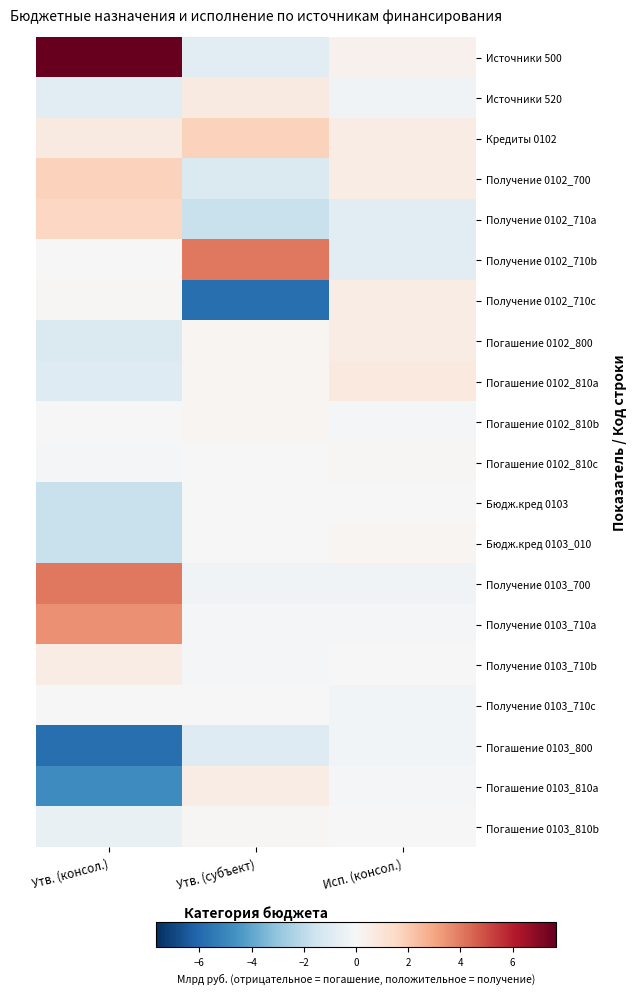

Reading left to right, list all the values displayed in this chart.

Источники 500: Утв. (консол.)=7.7	Утв. (субъект)=-0.9	Исп. (консол.)=0.3
Источники 520: Утв. (консол.)=-0.9	Утв. (субъект)=0.7	Исп. (консол.)=-0.3
Кредиты 0102: Утв. (консол.)=0.7	Утв. (субъект)=1.8	Исп. (консол.)=0.6
Получение 0102_700: Утв. (консол.)=1.8	Утв. (субъект)=-1.1	Исп. (консол.)=0.6
Получение 0102_710a: Утв. (консол.)=1.6	Утв. (субъект)=-1.7	Исп. (консол.)=-0.8
Получение 0102_710b: Утв. (консол.)=0.0	Утв. (субъект)=4.1	Исп. (консол.)=-0.8
Получение 0102_710c: Утв. (консол.)=0.1	Утв. (субъект)=-5.8	Исп. (консол.)=0.6
Погашение 0102_800: Утв. (консол.)=-1.1	Утв. (субъект)=0.2	Исп. (консол.)=0.6
Погашение 0102_810a: Утв. (консол.)=-1.0	Утв. (субъект)=0.2	Исп. (консол.)=0.7
Погашение 0102_810b: Утв. (консол.)=-0.0	Утв. (субъект)=0.2	Исп. (консол.)=-0.2
Погашение 0102_810c: Утв. (консол.)=-0.1	Утв. (субъект)=-0.0	Исп. (консол.)=0.1
Бюдж.кред 0103: Утв. (консол.)=-1.7	Утв. (субъект)=0.0	Исп. (консол.)=-0.0
Бюдж.кред 0103_010: Утв. (консол.)=-1.7	Утв. (субъект)=0.0	Исп. (консол.)=0.2
Получение 0103_700: Утв. (консол.)=4.1	Утв. (субъект)=-0.2	Исп. (консол.)=-0.2
Получение 0103_710a: Утв. (консол.)=3.5	Утв. (субъект)=-0.1	Исп. (консол.)=-0.1
Получение 0103_710b: Утв. (консол.)=0.6	Утв. (субъект)=-0.1	Исп. (консол.)=-0.0
Получение 0103_710c: Утв. (консол.)=0.0	Утв. (субъект)=-0.0	Исп. (консол.)=-0.2
Погашение 0103_800: Утв. (консол.)=-5.8	Утв. (субъект)=-1.0	Исп. (консол.)=-0.2
Погашение 0103_810a: Утв. (консол.)=-4.8	Утв. (субъект)=0.6	Исп. (консол.)=-0.1
Погашение 0103_810b: Утв. (консол.)=-0.6	Утв. (субъект)=0.1	Исп. (консол.)=-0.0